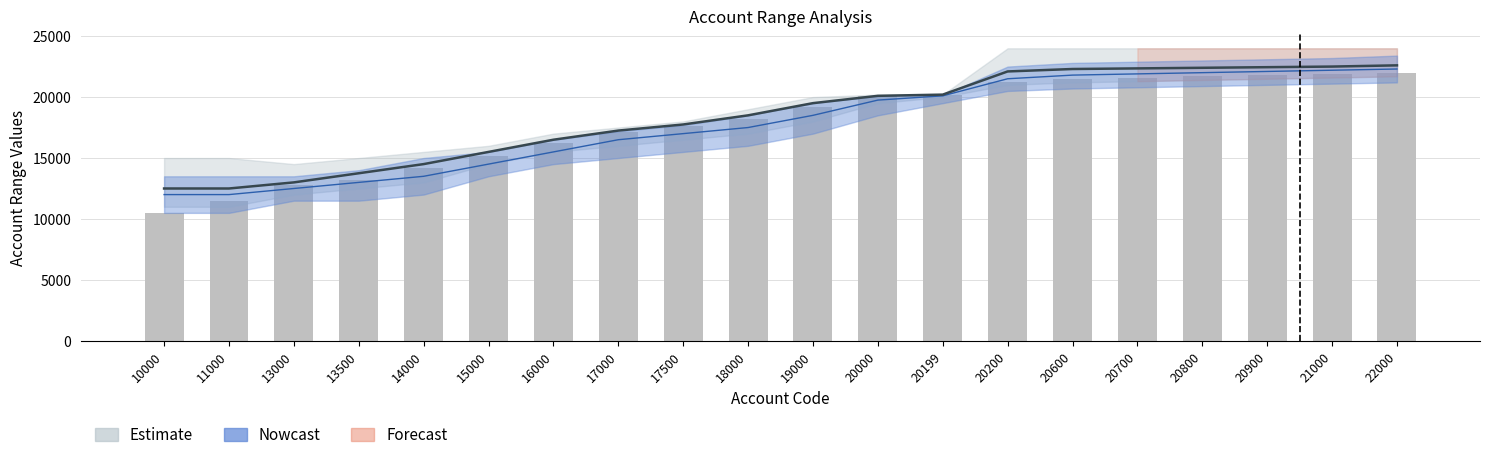

Reading left to right, what are all the values shown in this chart?

10500	11500	12800	13200	14200	15200	16200	17100	17600	18200	19200	20050	20180	21200	21500	21600	21700	21800	21900	22000